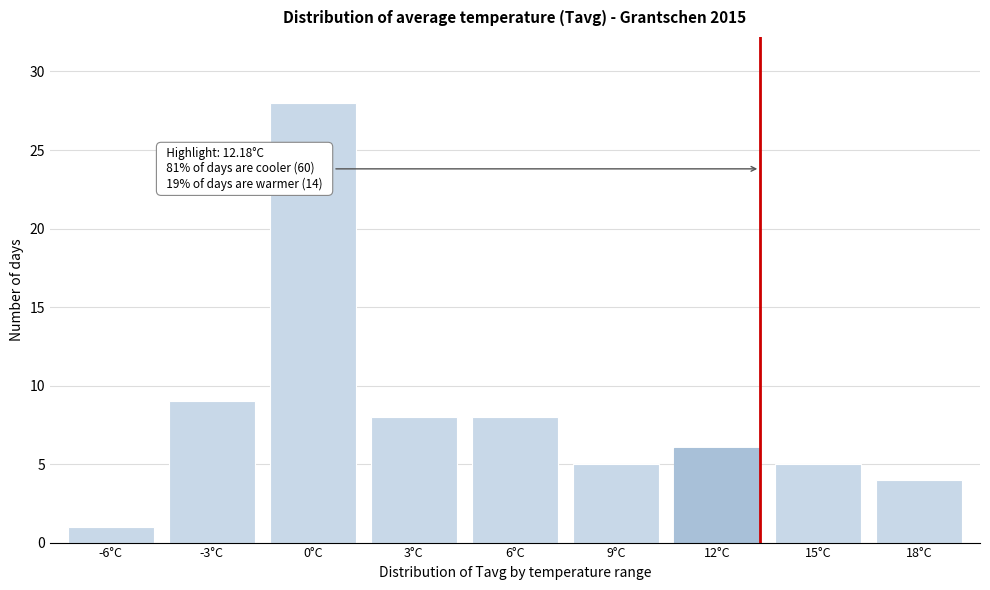

Reading right to left, what are all the values shown in this chart?

4	5	6	5	8	8	28	9	1